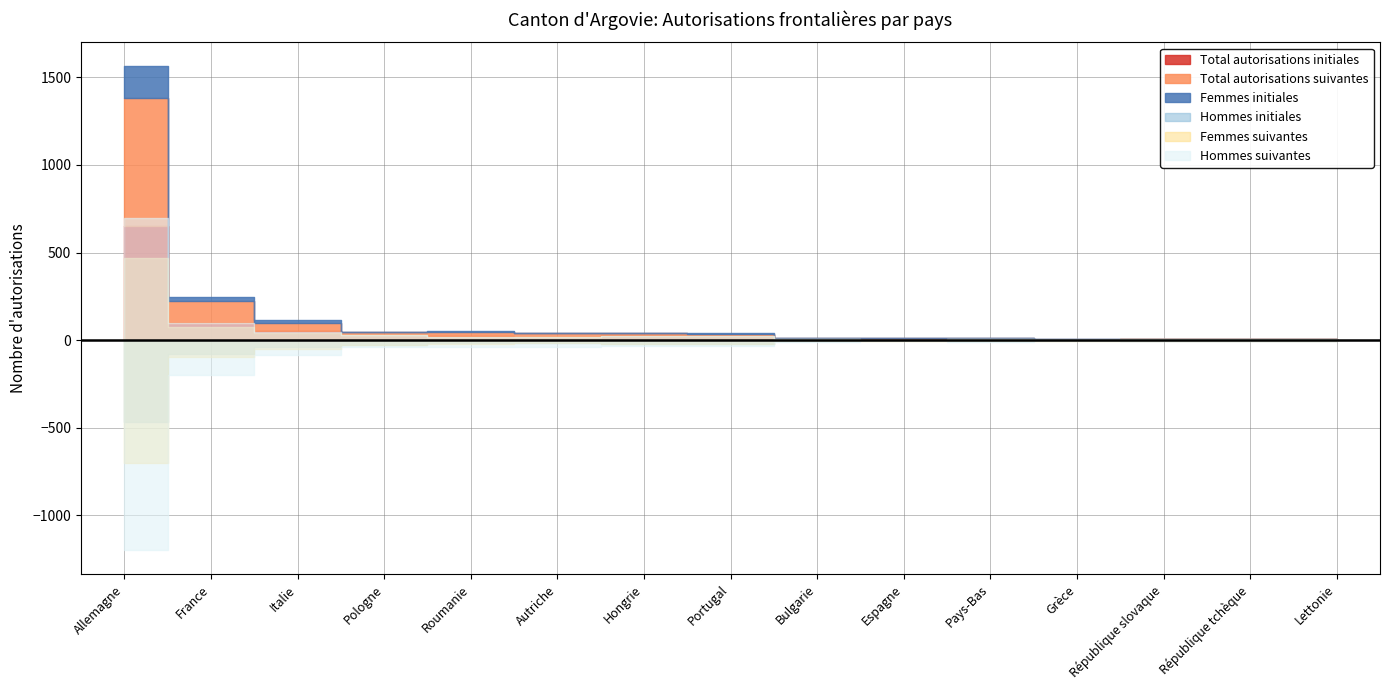

At which category is the sum across all series the highest?

Allemagne